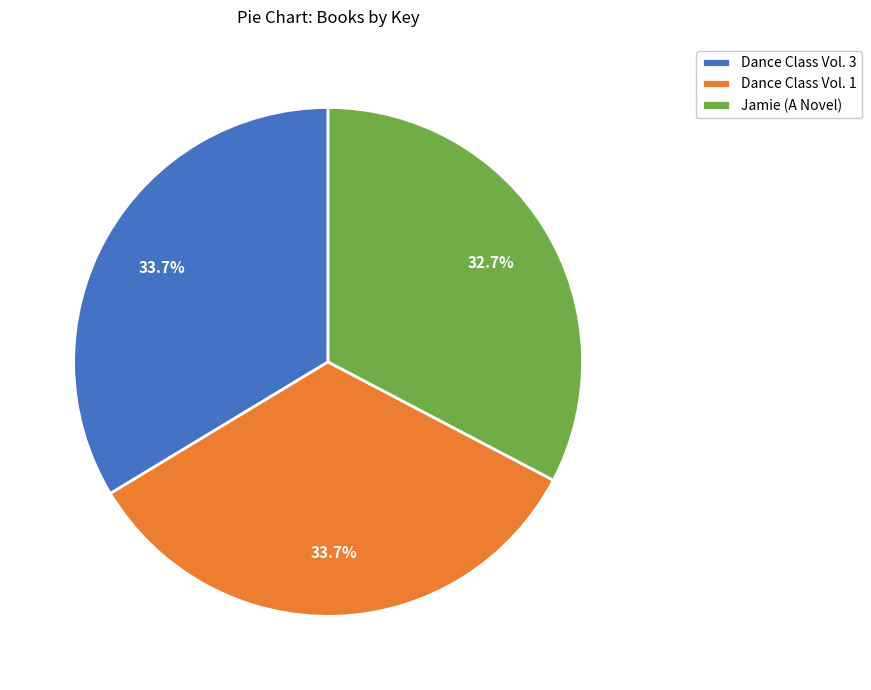

Does any single category account for the majority?

No